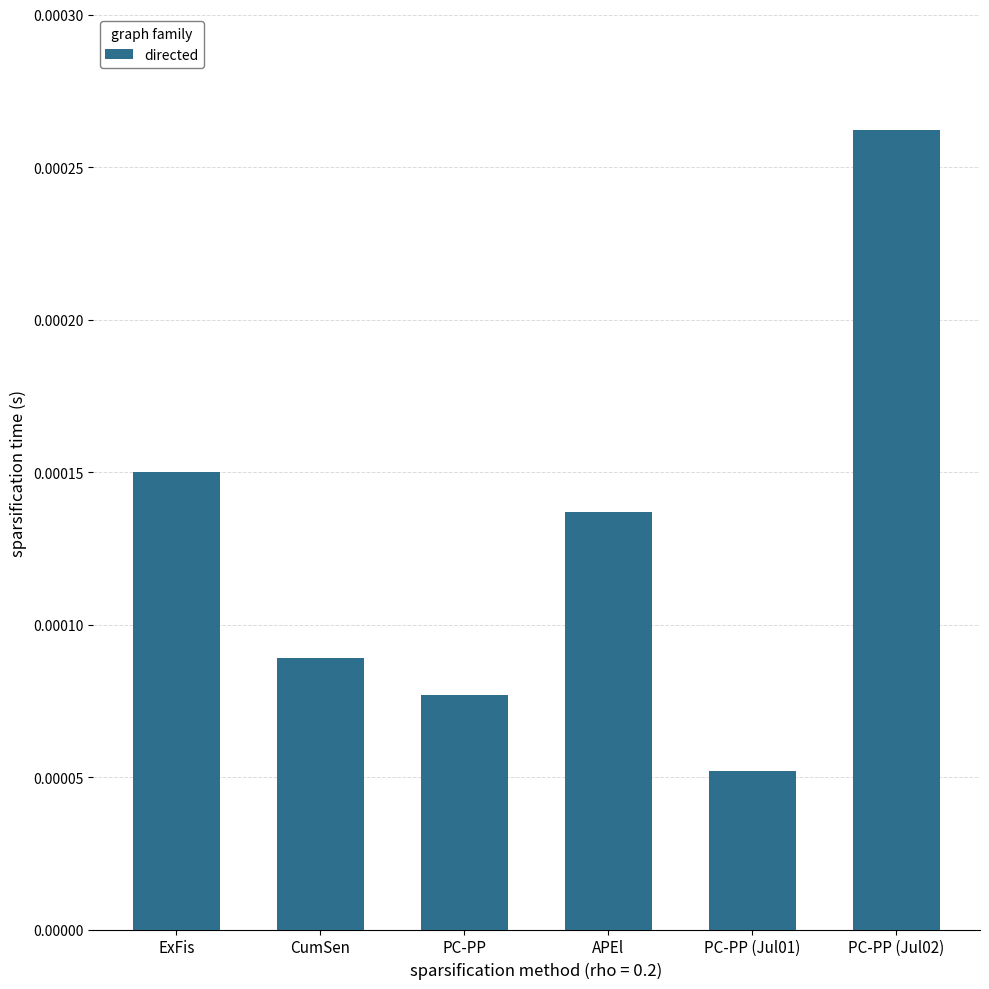

List the labels in order of value, smallest first.

PC-PP (Jul01), PC-PP, CumSen, APEl, ExFis, PC-PP (Jul02)